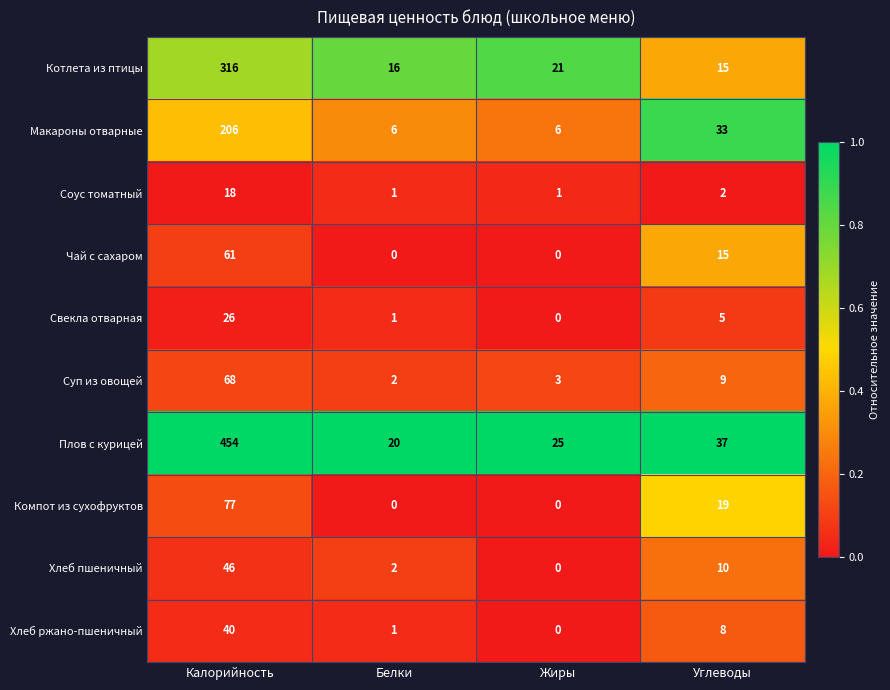

What is the total value across all series at Калорийность?

1312